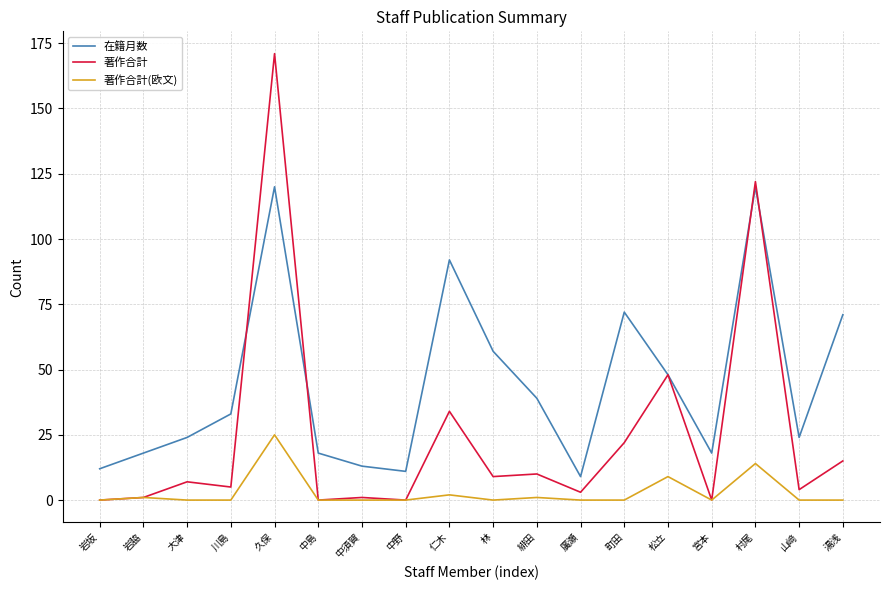

Does the chart display data point markers on the line(s)?

No